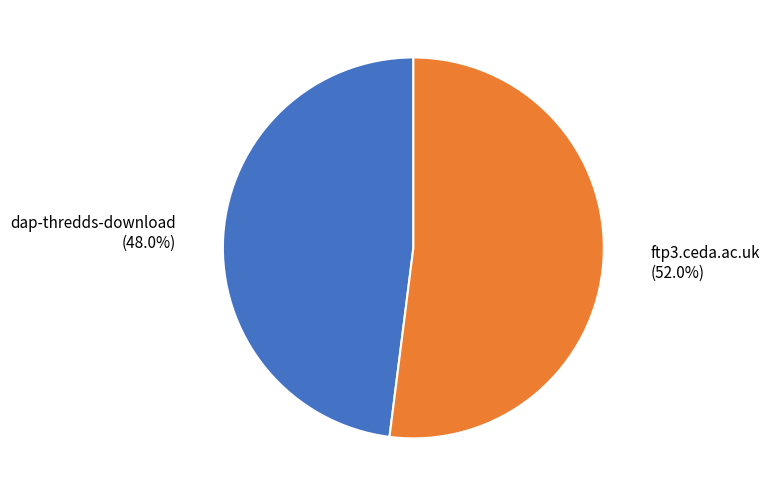

Which slice is the largest?

ftp3.ceda.ac.uk